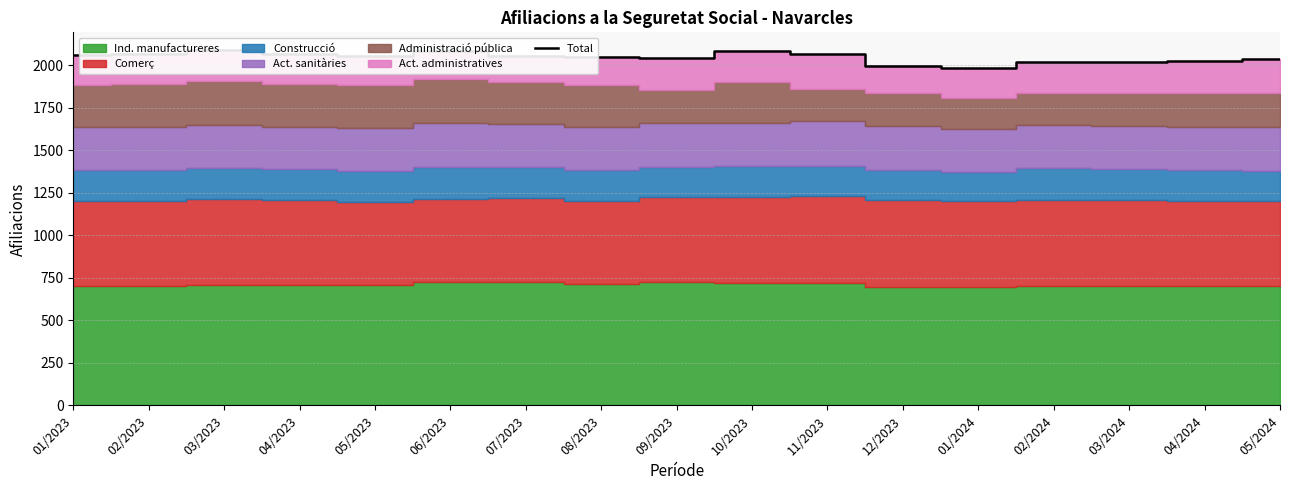

What is the change in value from 07/2023 to 12/2023?

-60